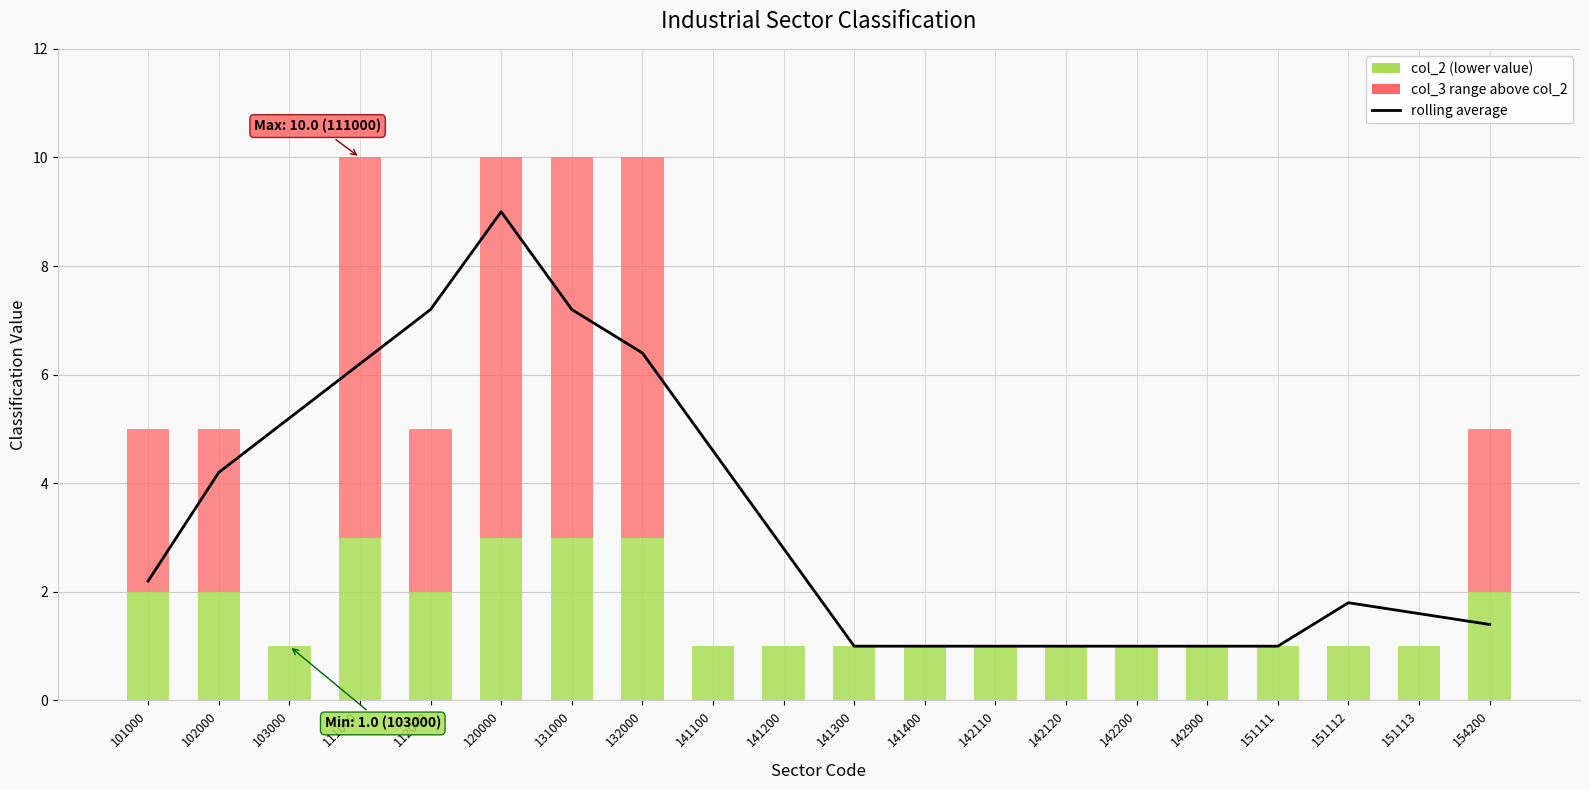

Reading right to left, list all the values displayed in this chart.

rolling average: 154200=1.4	151113=1.6	151112=1.8	151111=1.0	142900=1.0	142200=1.0	142120=1.0	142110=1.0	141400=1.0	141300=1.0	141200=2.8	141100=4.6	132000=6.4	131000=7.2	120000=9.0	112000=7.2	111000=6.2	103000=5.2	102000=4.2	101000=2.2
col_2: 154200=2.0	151113=1.0	151112=1.0	151111=1.0	142900=1.0	142200=1.0	142120=1.0	142110=1.0	141400=1.0	141300=1.0	141200=1.0	141100=1.0	132000=3.0	131000=3.0	120000=3.0	112000=2.0	111000=3.0	103000=1.0	102000=2.0	101000=2.0
col_3: 154200=3.0	151113=0.0	151112=0.0	151111=0.0	142900=0.0	142200=0.0	142120=0.0	142110=0.0	141400=0.0	141300=0.0	141200=0.0	141100=0.0	132000=7.0	131000=7.0	120000=7.0	112000=3.0	111000=7.0	103000=0.0	102000=3.0	101000=3.0